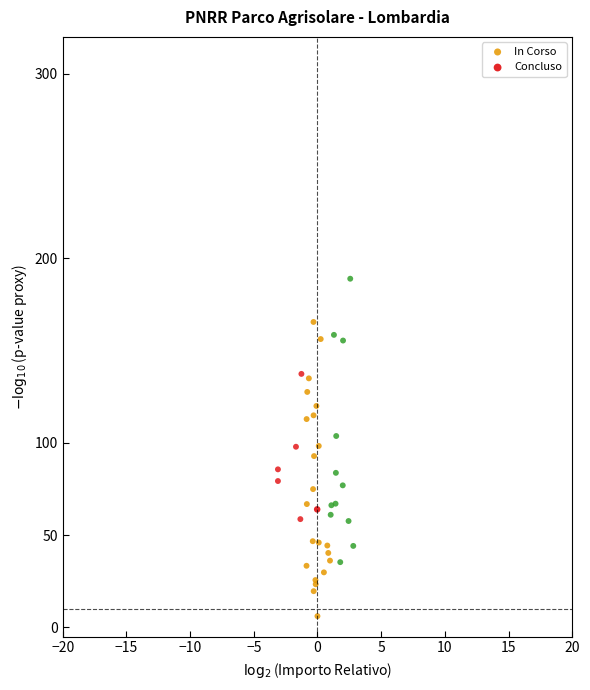

What are all the series names shown in the legend?

In Corso, Concluso